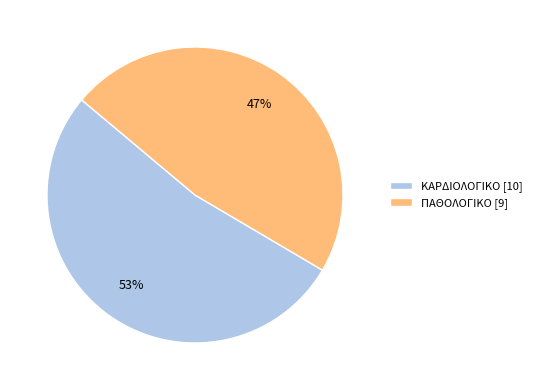

Is ΚΑΡΔΙΟΛΟΓΙΚΟ the majority of the pie?

Yes